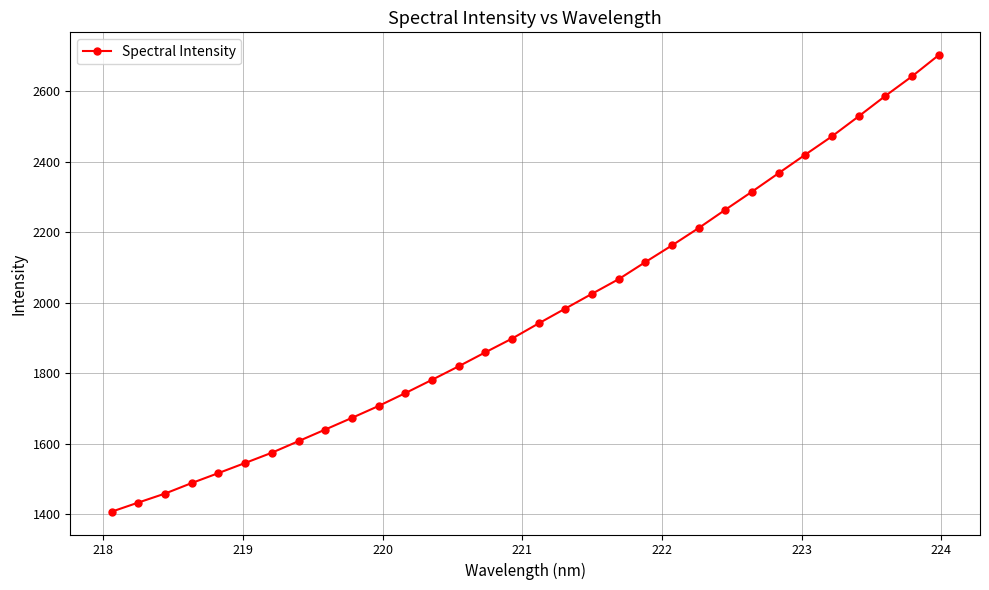

What is the value of the 12th point from the left?

1743.5